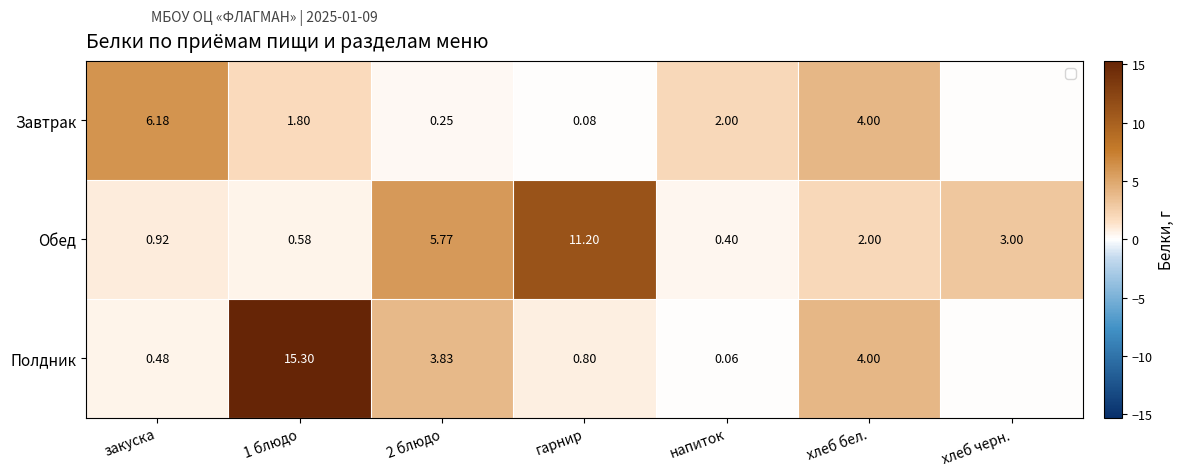

Which series changed the most between напиток and хлеб бел.?

Полдник